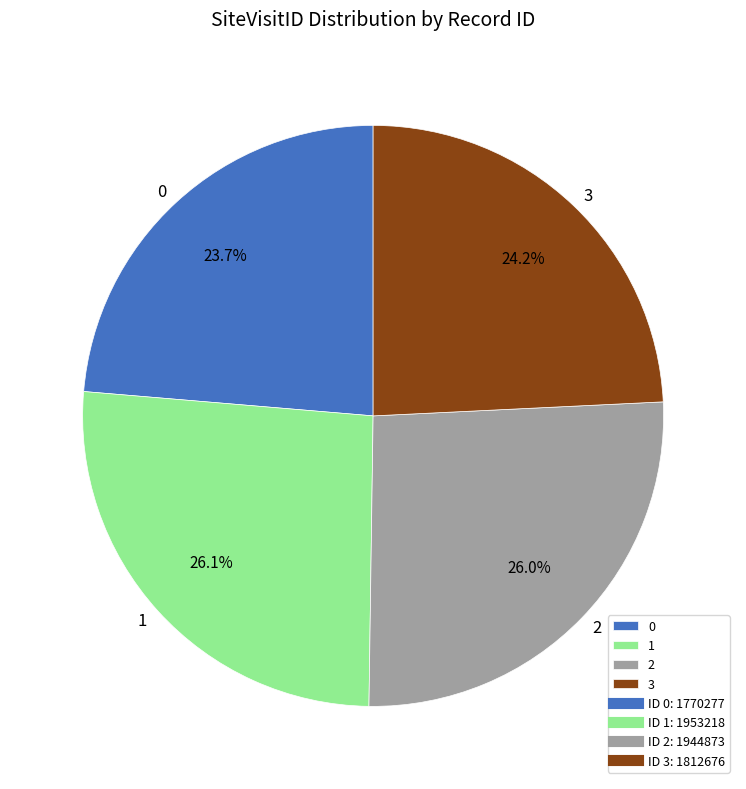

To the nearest percent, what portion does 3 represent?

24%